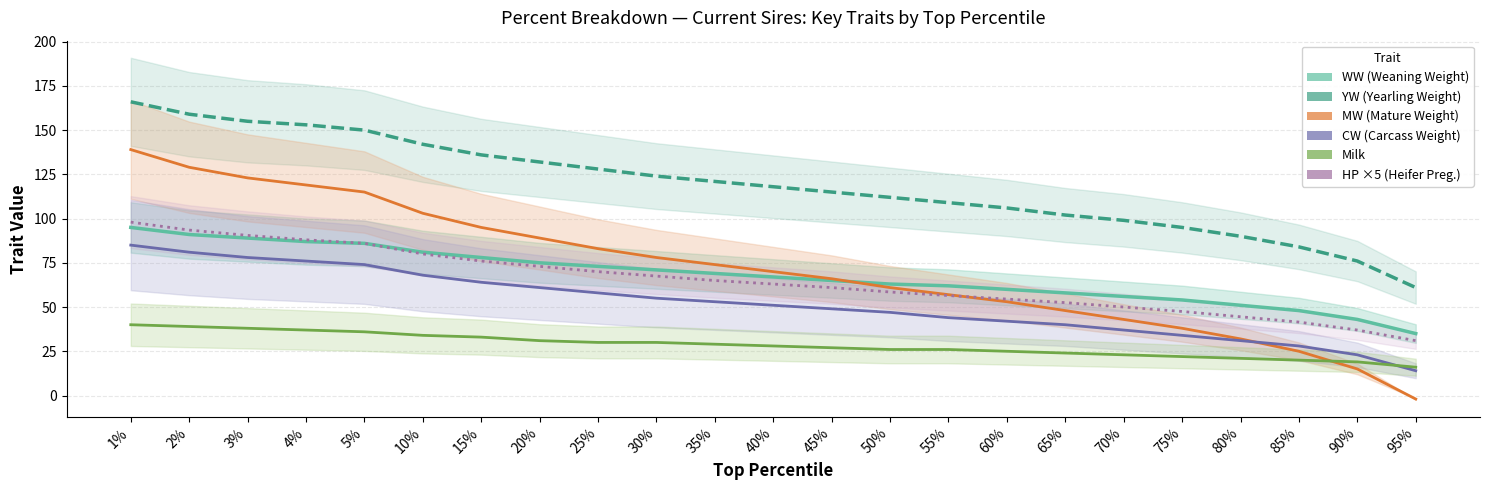

Reading left to right, list all the values displayed in this chart.

WW: 1%=95.0	2%=91.0	3%=89.0	4%=87.0	5%=86.0	10%=81.0	15%=78.0	20%=75.0	25%=73.0	30%=71.0	35%=69.0	40%=67.0	45%=65.0	50%=63.0	55%=62.0	60%=60.0	65%=58.0	70%=56.0	75%=54.0	80%=51.0	85%=48.0	90%=43.0	95%=35.0
YW: 1%=166.0	2%=159.0	3%=155.0	4%=153.0	5%=150.0	10%=142.0	15%=136.0	20%=132.0	25%=128.0	30%=124.0	35%=121.0	40%=118.0	45%=115.0	50%=112.0	55%=109.0	60%=106.0	65%=102.0	70%=99.0	75%=95.0	80%=90.0	85%=84.0	90%=76.0	95%=61.0
MW: 1%=139.0	2%=129.0	3%=123.0	4%=119.0	5%=115.0	10%=103.0	15%=95.0	20%=89.0	25%=83.0	30%=78.0	35%=74.0	40%=70.0	45%=66.0	50%=61.0	55%=57.0	60%=53.0	65%=48.0	70%=43.0	75%=38.0	80%=32.0	85%=25.0	90%=15.0	95%=-2.0
CW: 1%=85.0	2%=81.0	3%=78.0	4%=76.0	5%=74.0	10%=68.0	15%=64.0	20%=61.0	25%=58.0	30%=55.0	35%=53.0	40%=51.0	45%=49.0	50%=47.0	55%=44.0	60%=42.0	65%=40.0	70%=37.0	75%=34.0	80%=31.0	85%=28.0	90%=23.0	95%=14.0
Milk: 1%=40.0	2%=39.0	3%=38.0	4%=37.0	5%=36.0	10%=34.0	15%=33.0	20%=31.0	25%=30.0	30%=30.0	35%=29.0	40%=28.0	45%=27.0	50%=26.0	55%=26.0	60%=25.0	65%=24.0	70%=23.0	75%=22.0	80%=21.0	85%=20.0	90%=19.0	95%=16.0
HP (×5): 1%=98.0	2%=93.5	3%=90.5	4%=88.0	5%=86.0	10%=80.0	15%=76.0	20%=73.0	25%=70.0	30%=67.5	35%=65.0	40%=63.0	45%=61.0	50%=58.5	55%=56.5	60%=54.5	65%=52.5	70%=50.0	75%=47.5	80%=44.5	85%=41.5	90%=37.0	95%=31.0